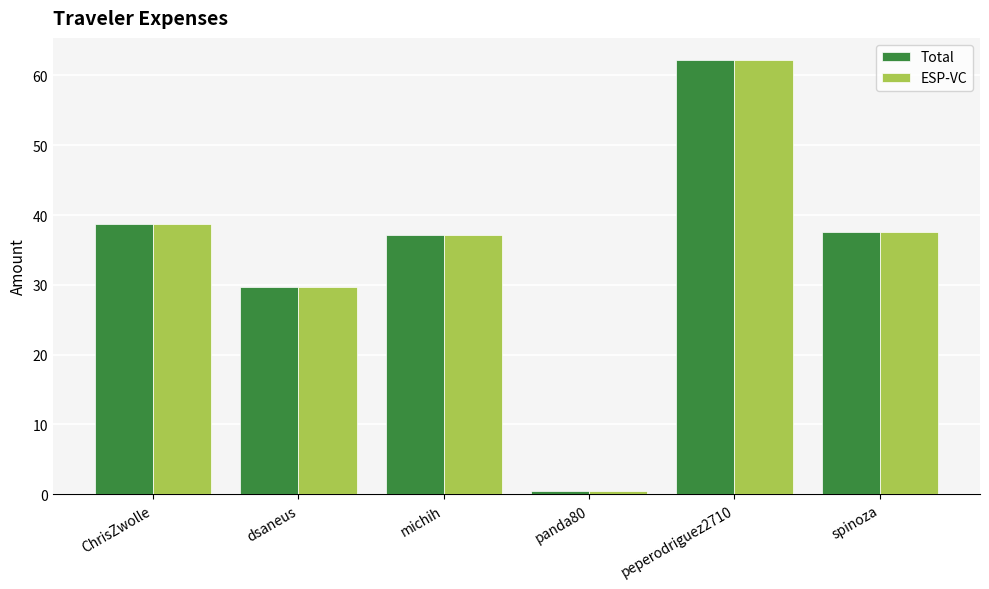

How many groups of bars are there?

6